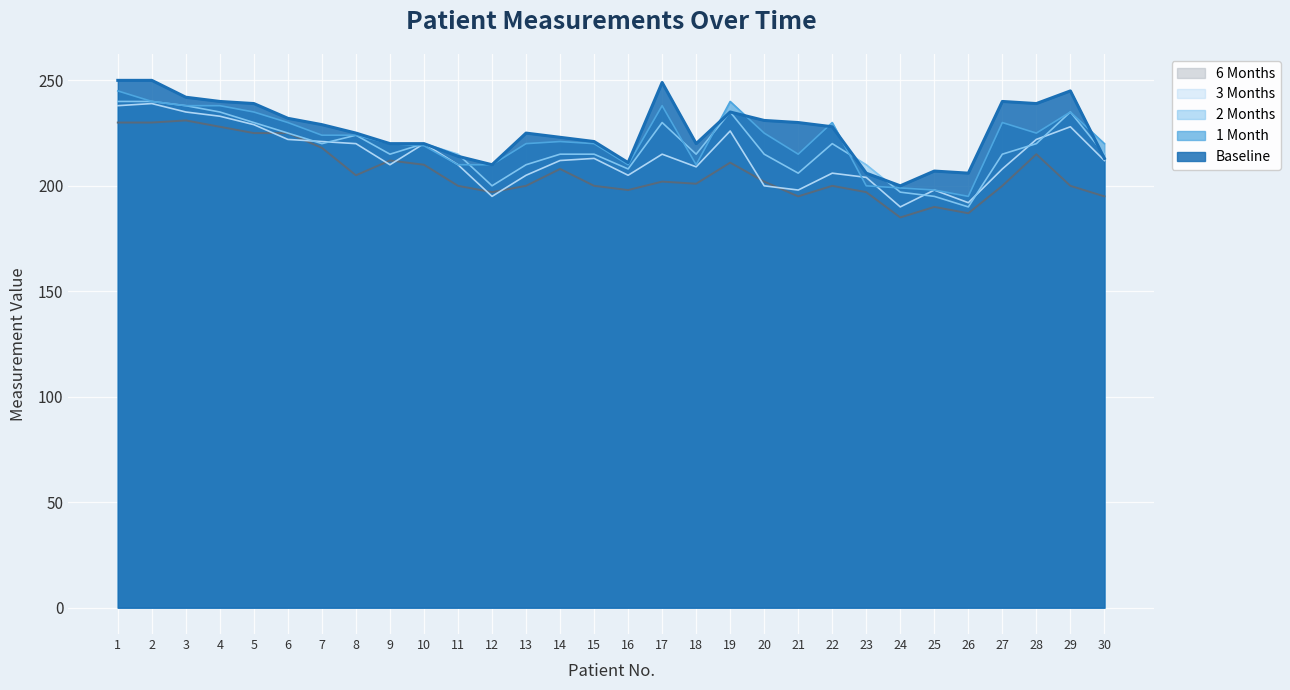

How many values in the 1 Month series are below 224?

15